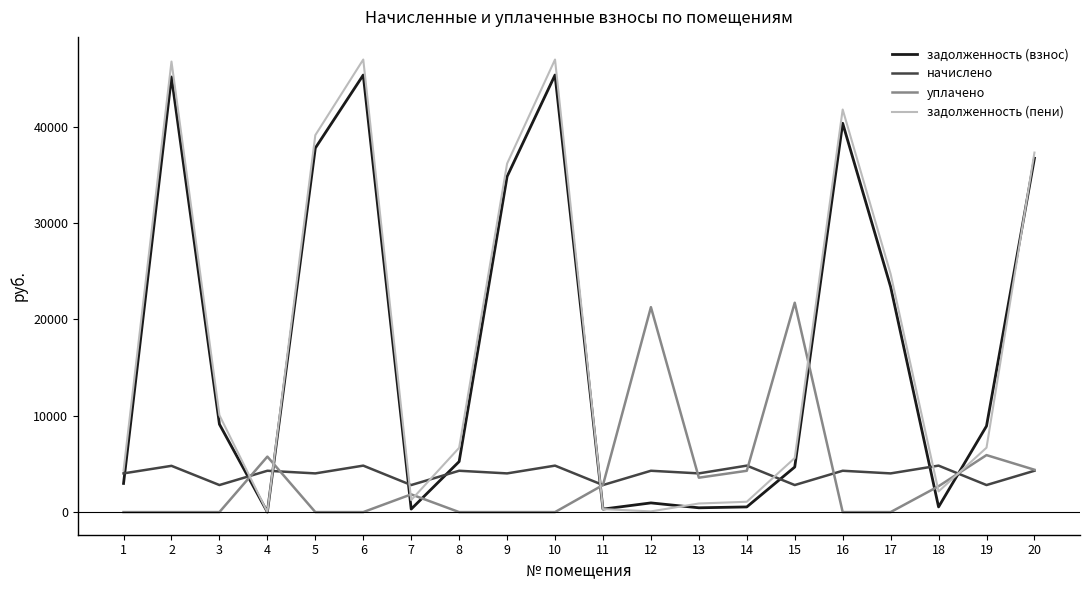

What is the total value across all series at 8?

16211.2